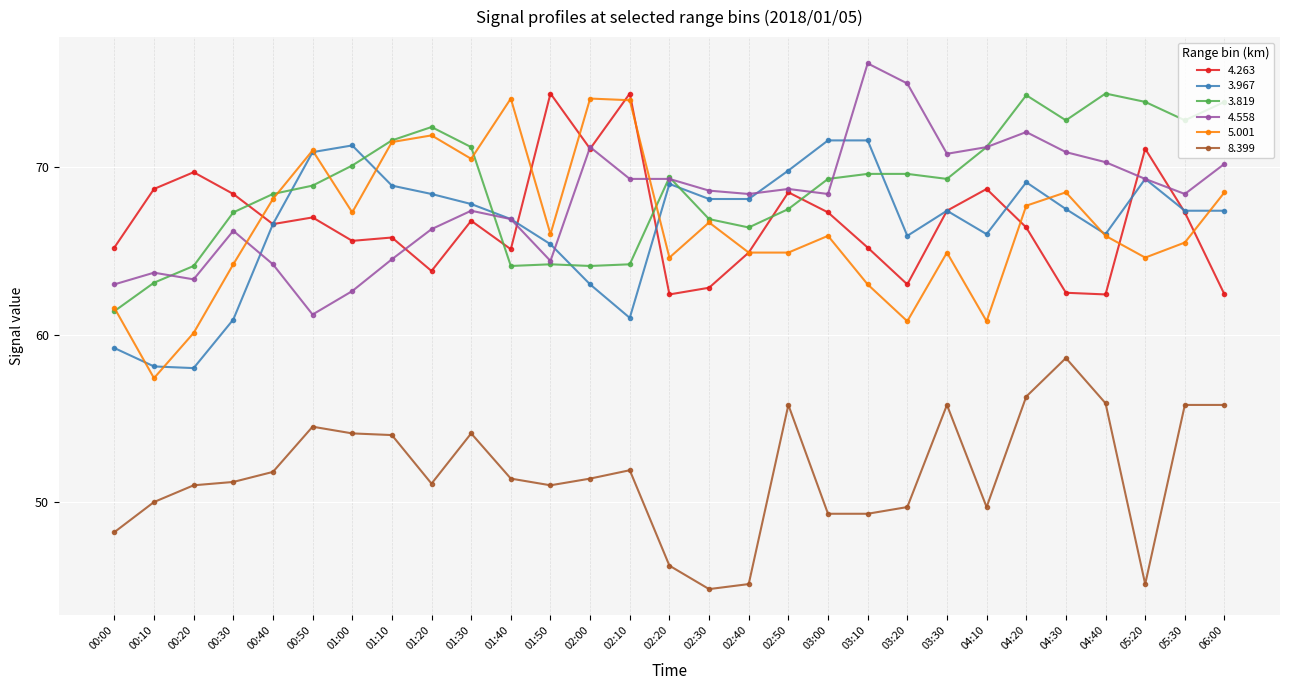

What is the difference between the 4.558 values at 04:20 and 05:30?

3.7